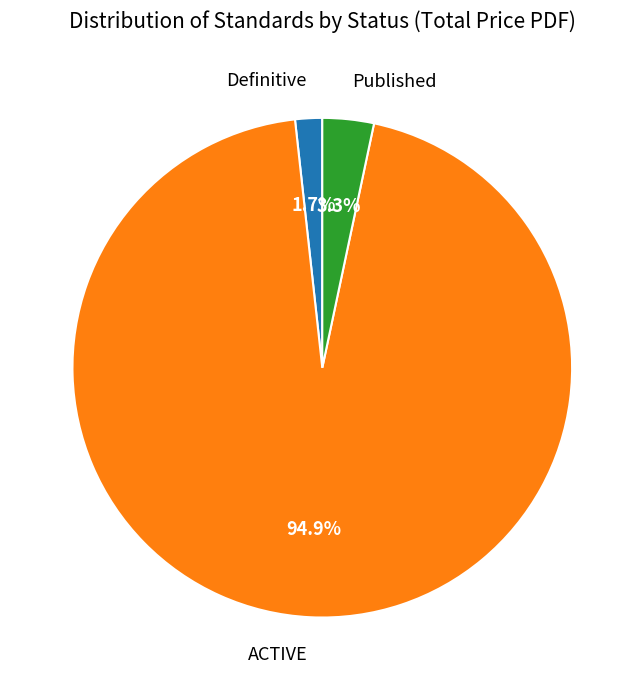

To the nearest percent, what is the difference between the largest and smallest slice percentages?

93%